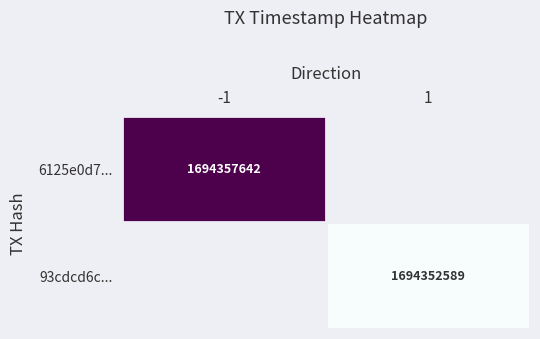

The 6125e0d7... series shows 1694357642 at -1. True or false?

True